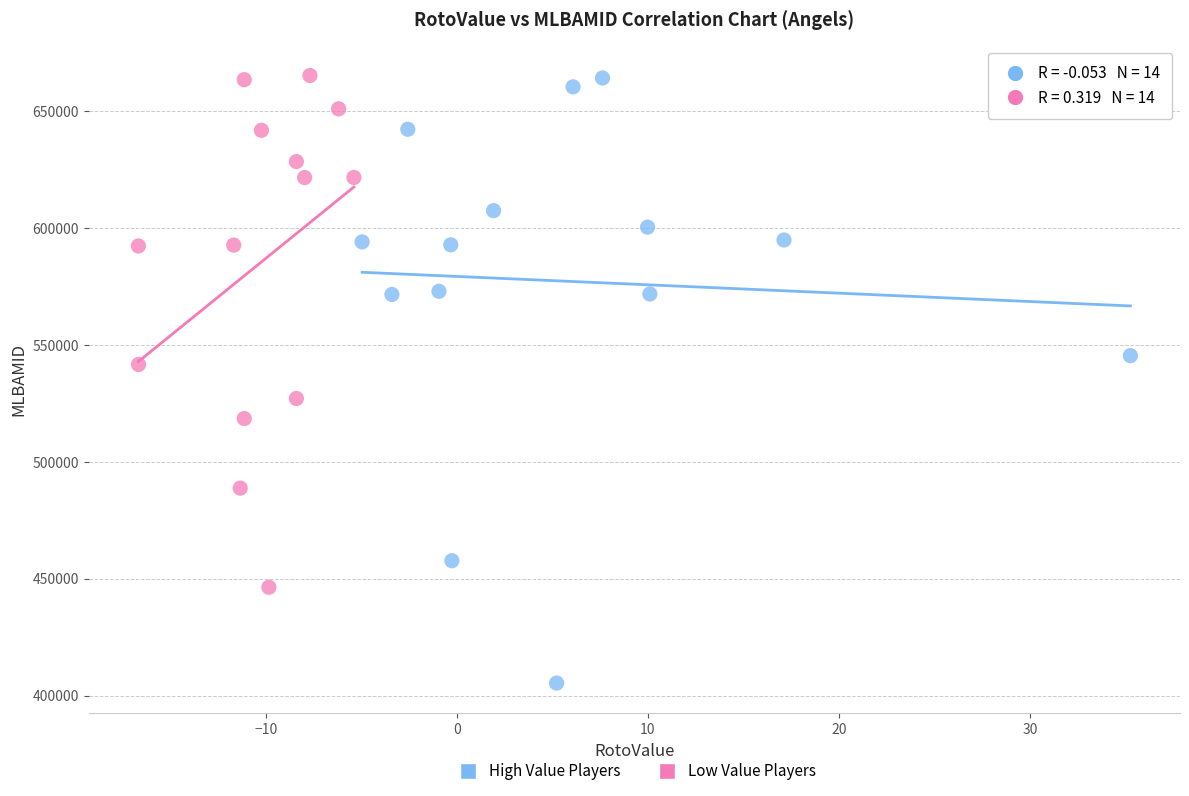

Which series reaches the minimum Y coordinate?

High Value Players